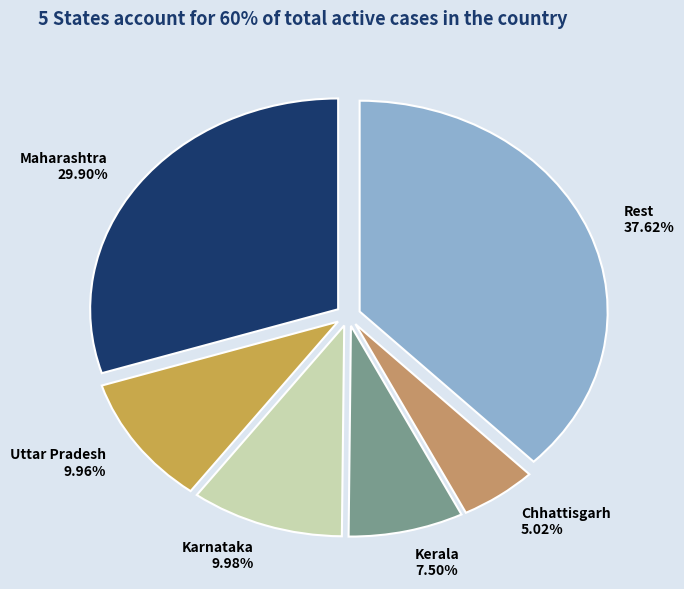

Between Kerala 7.50% and Karnataka 9.98%, which is larger?

Karnataka 9.98%